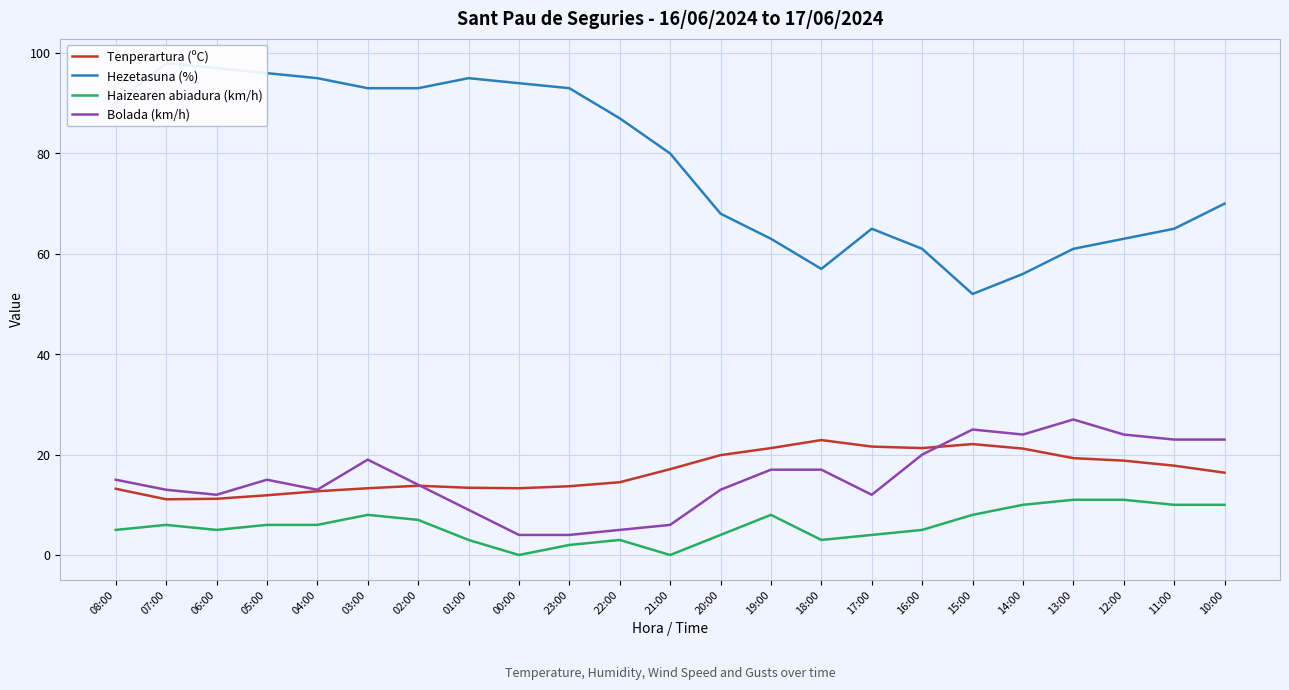

Is it true that Bolada (km/h) equals 7.6 at 22:00?

False